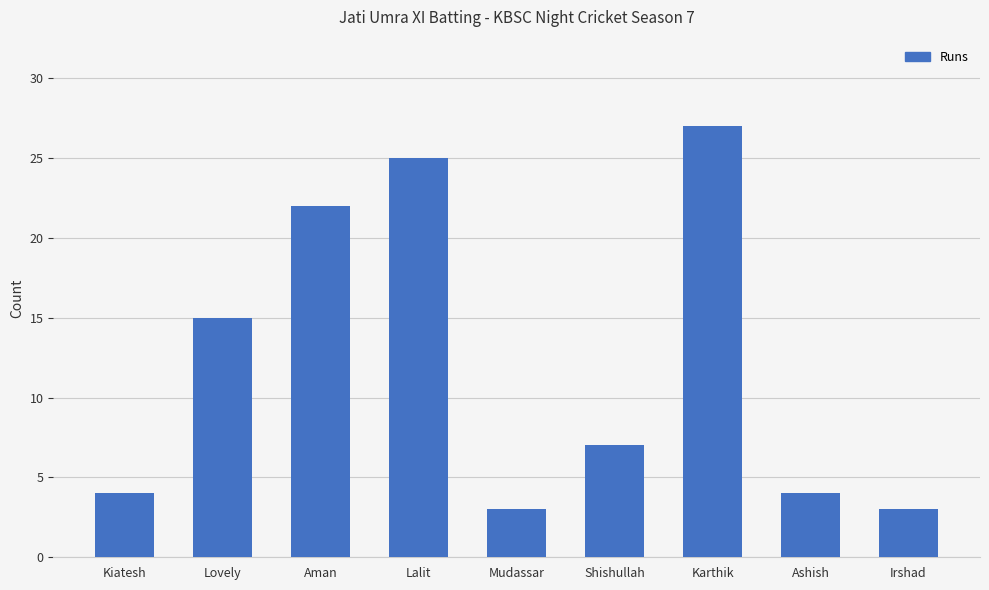

What value does the data have at Mudassar, to the nearest 5?

5